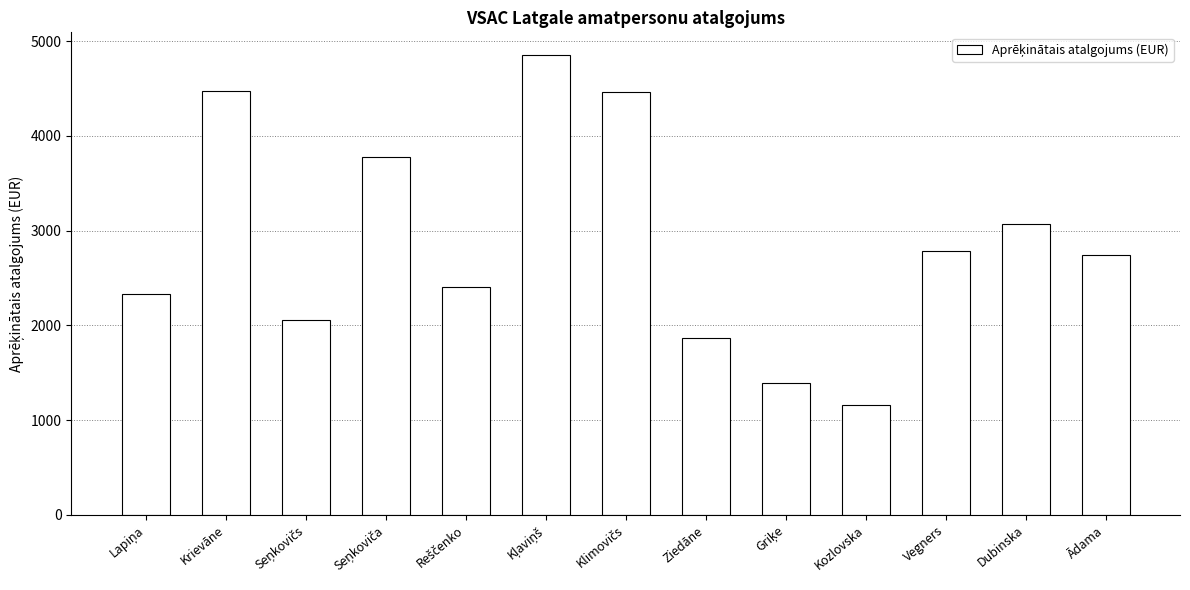

At which label does the data first exceed 2747?

Krievāne